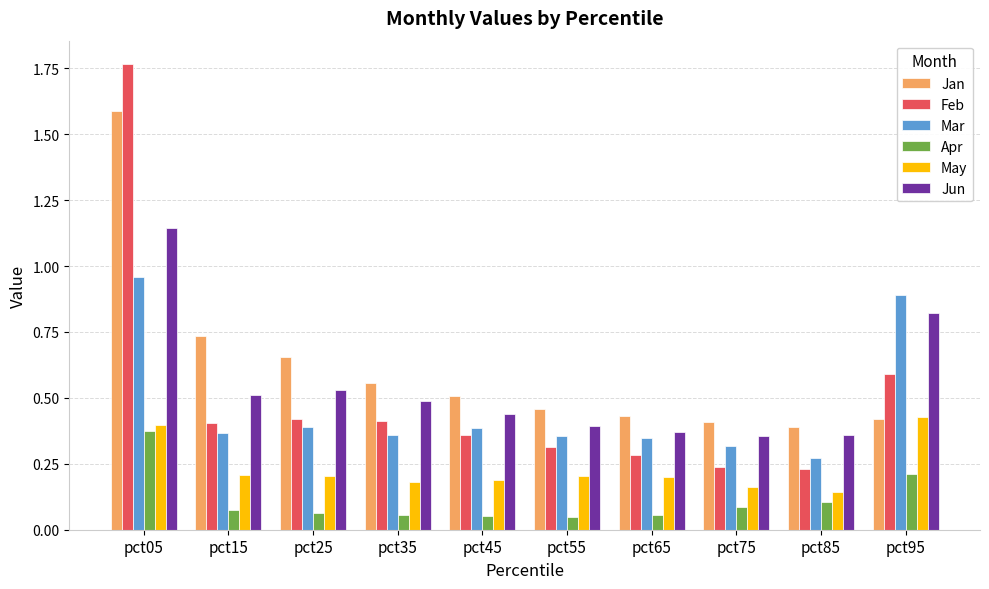

Which category has the highest value in the Apr series?

pct05